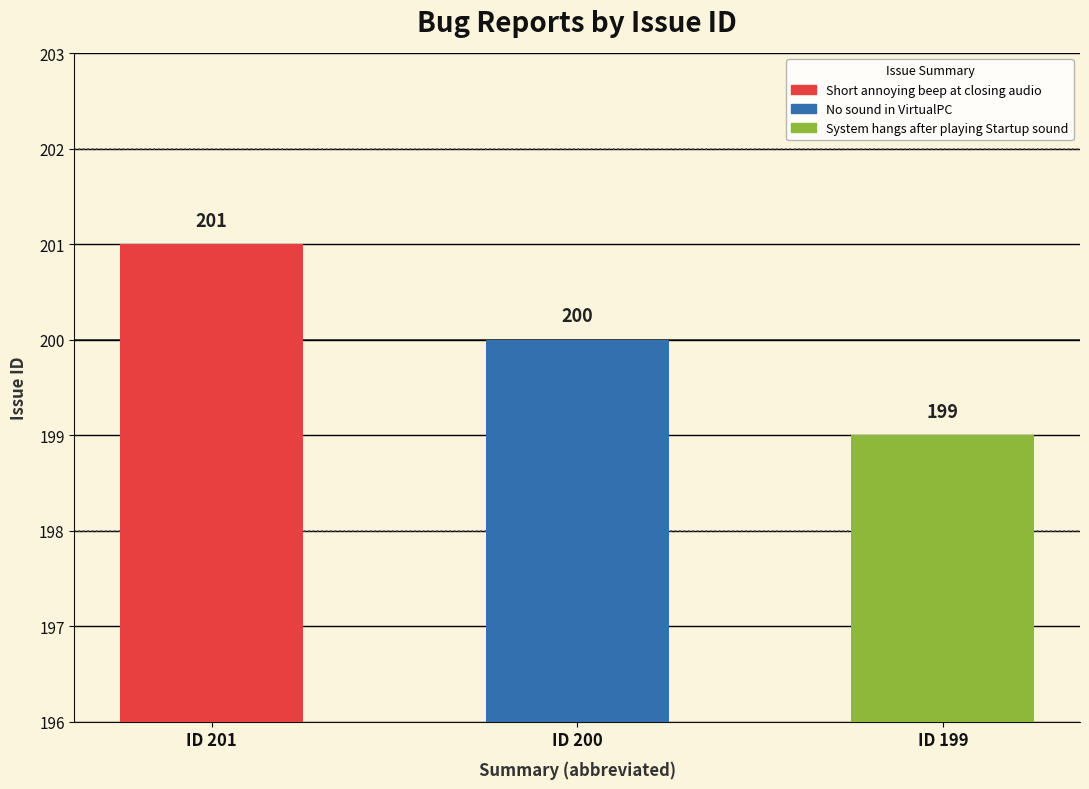

At which label is the value closest to 200?

No sound in VirtualPC